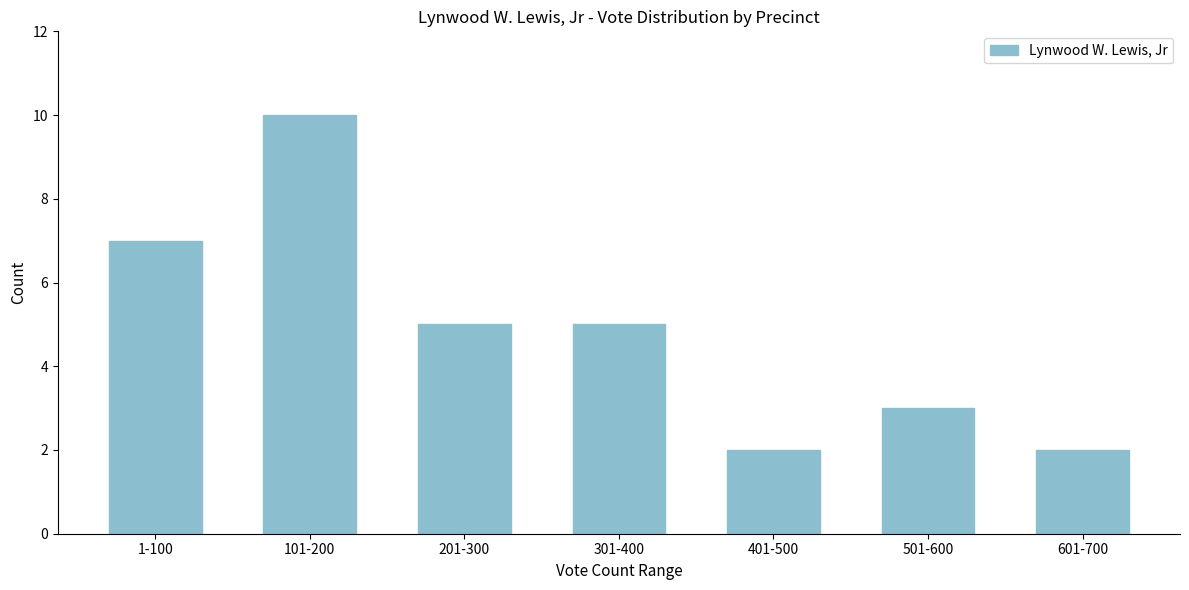

Reading right to left, transcribe all the data shown in this chart.

2	3	2	5	5	10	7